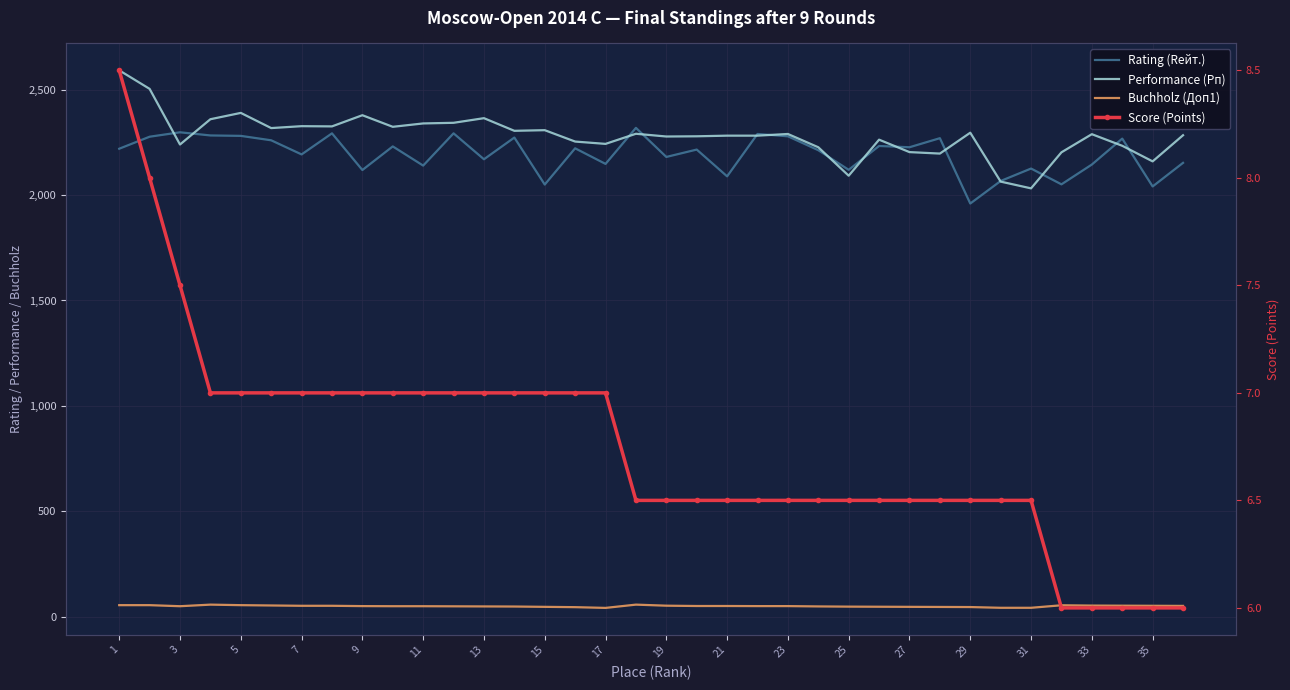

How many values in the Score (Points) series exceed 6?

31